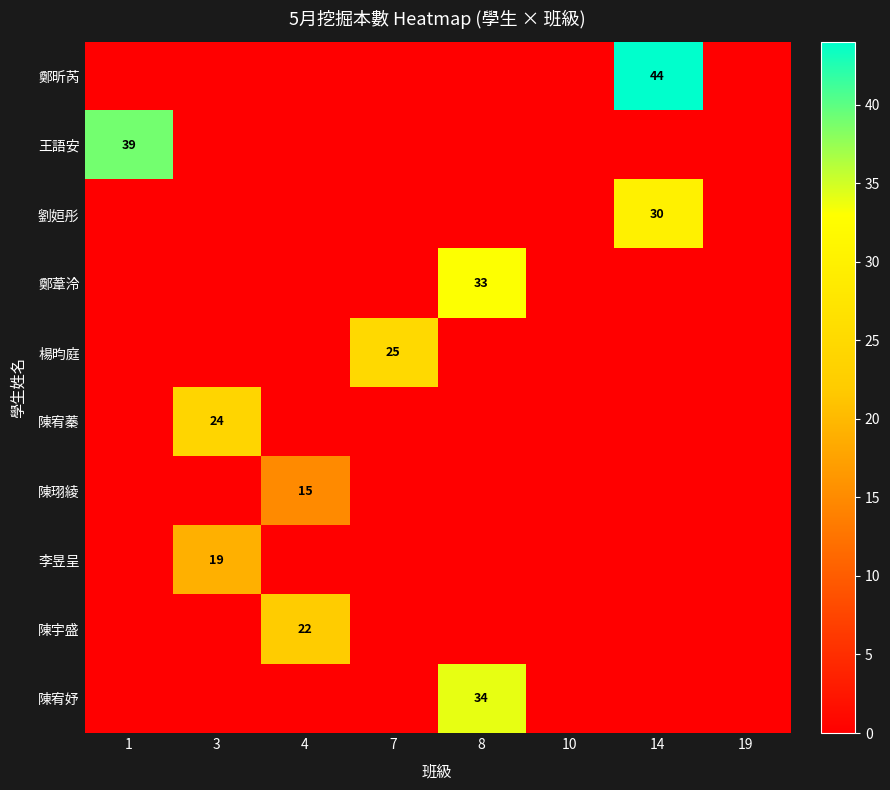

What is the greatest value displayed?

44